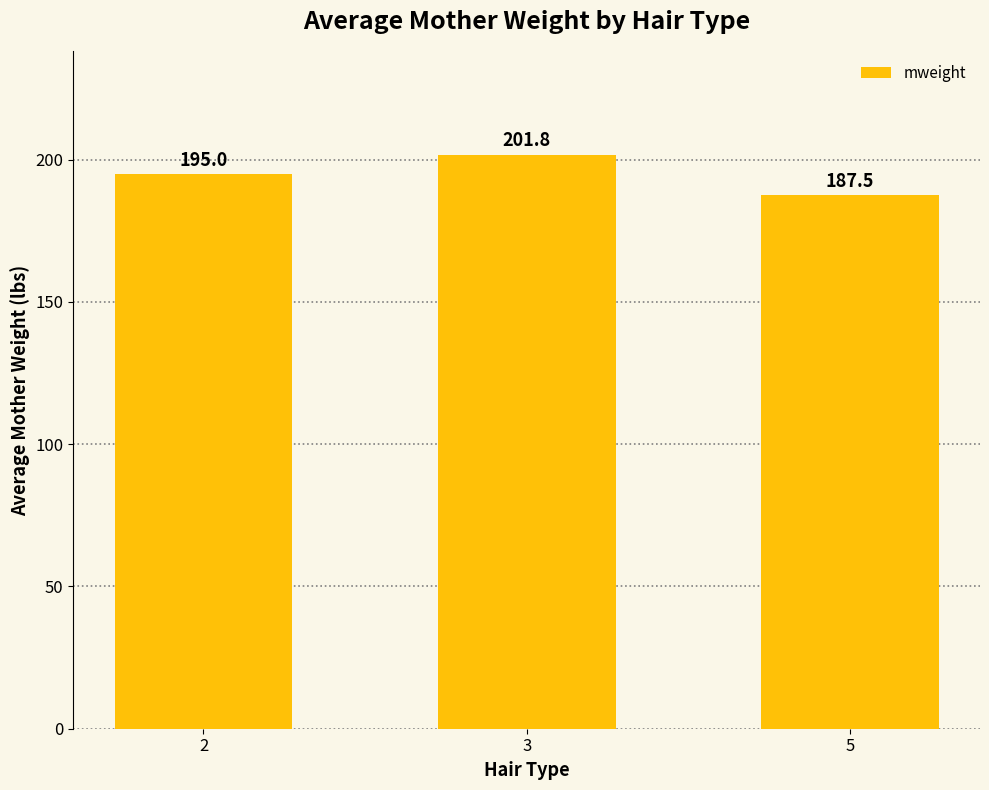

What is the greatest value displayed?

201.8